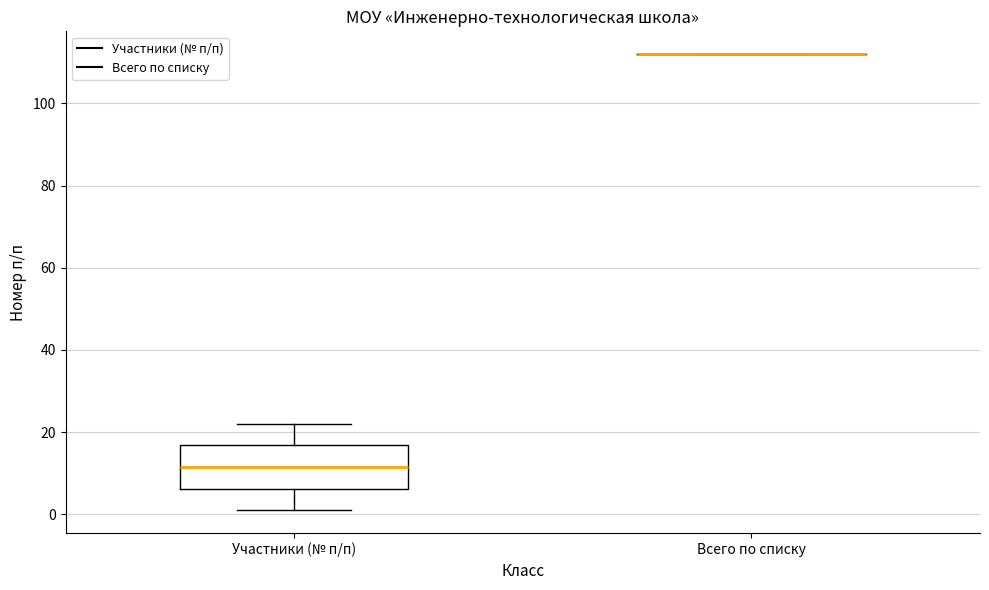

Reading left to right, transcribe this box plot: for each box, give where its median line is, the range the box spans, and where its two whiskers end, as read against the y-axis. The values are not printed on the chart, so give them approximately, as read against the axis.

Участники (№ п/п): median 12, box 6 to 16, whiskers 2 to 22
Всего по списку: box collapsed to a line at 112, whiskers 112 to 112